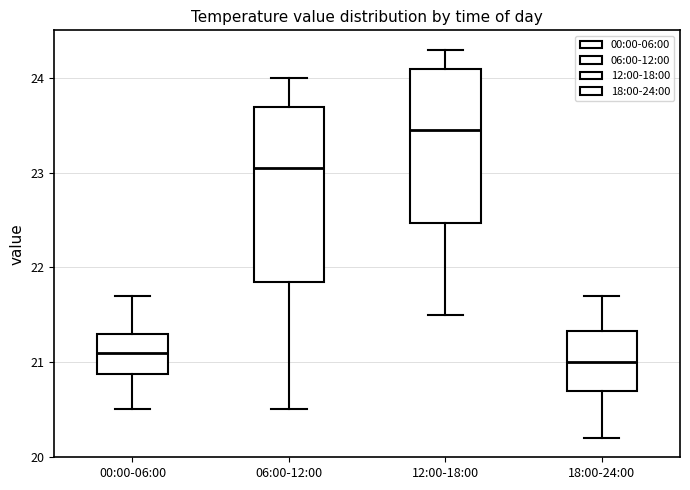

Where does the lower whisker of the box for 06:00-12:00 end on the y-axis? The values are not printed on the chart, so give them approximately, as read against the axis.

20.5